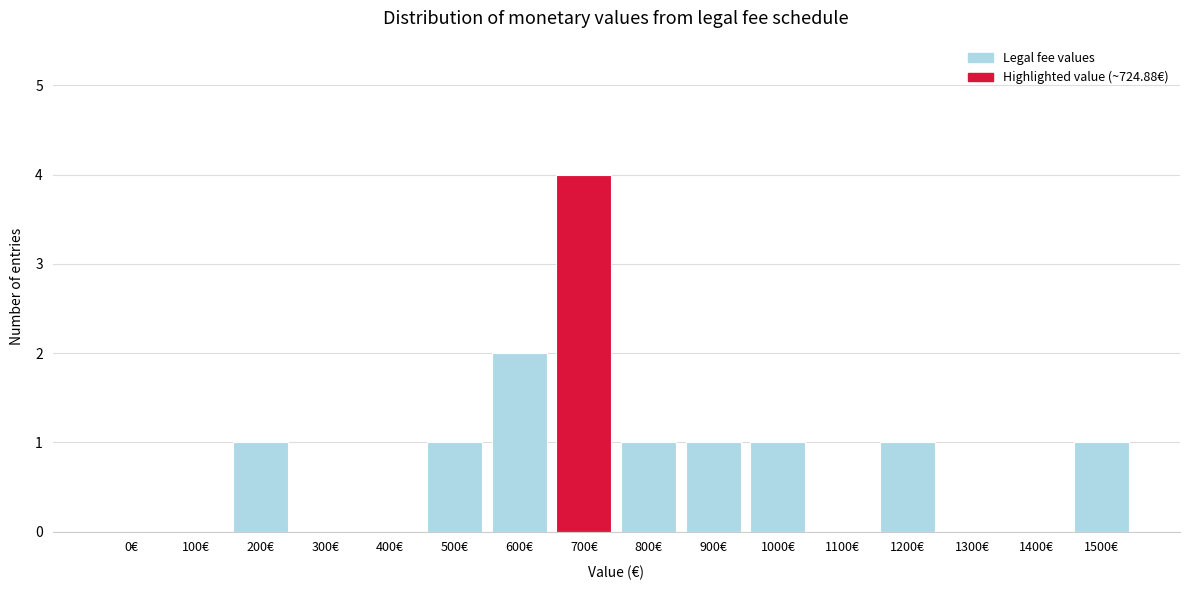

Reading left to right, list all the values displayed in this chart.

0€=0	100€=0	200€=1	300€=0	400€=0	500€=1	600€=2	700€=4	800€=1	900€=1	1000€=1	1100€=0	1200€=1	1300€=0	1400€=0	1500€=1